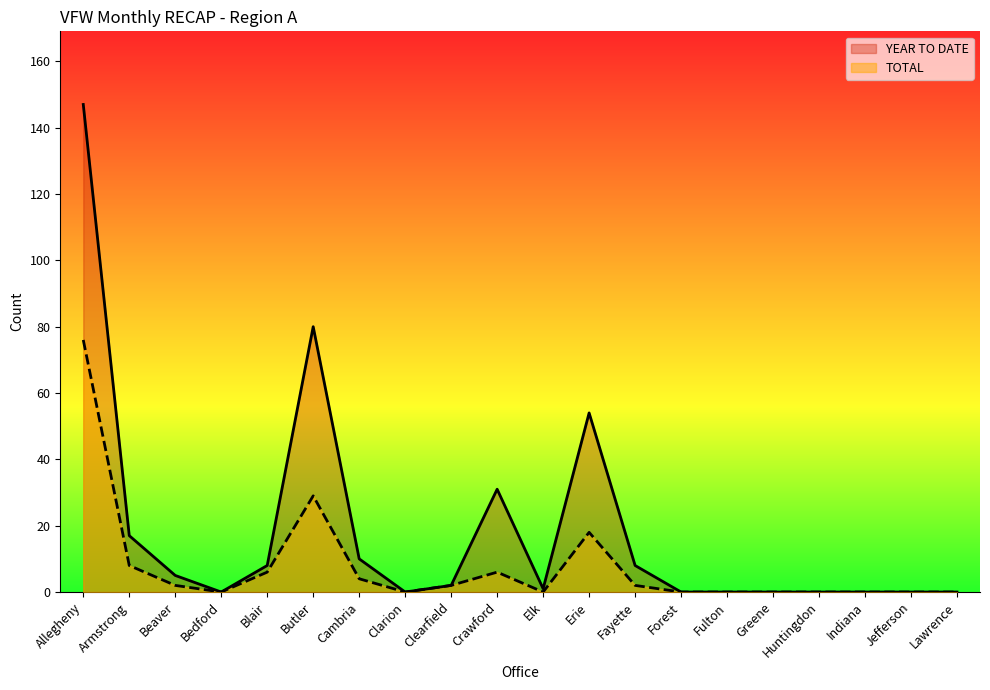

At how many categories does at least one series exceed 65?

2